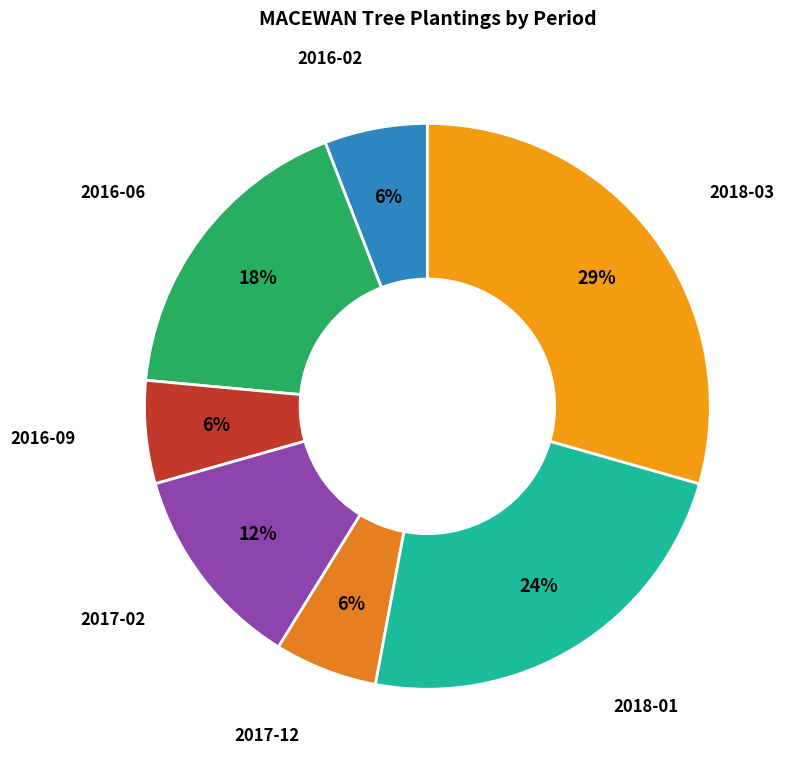

How many slices are in this pie chart?

7